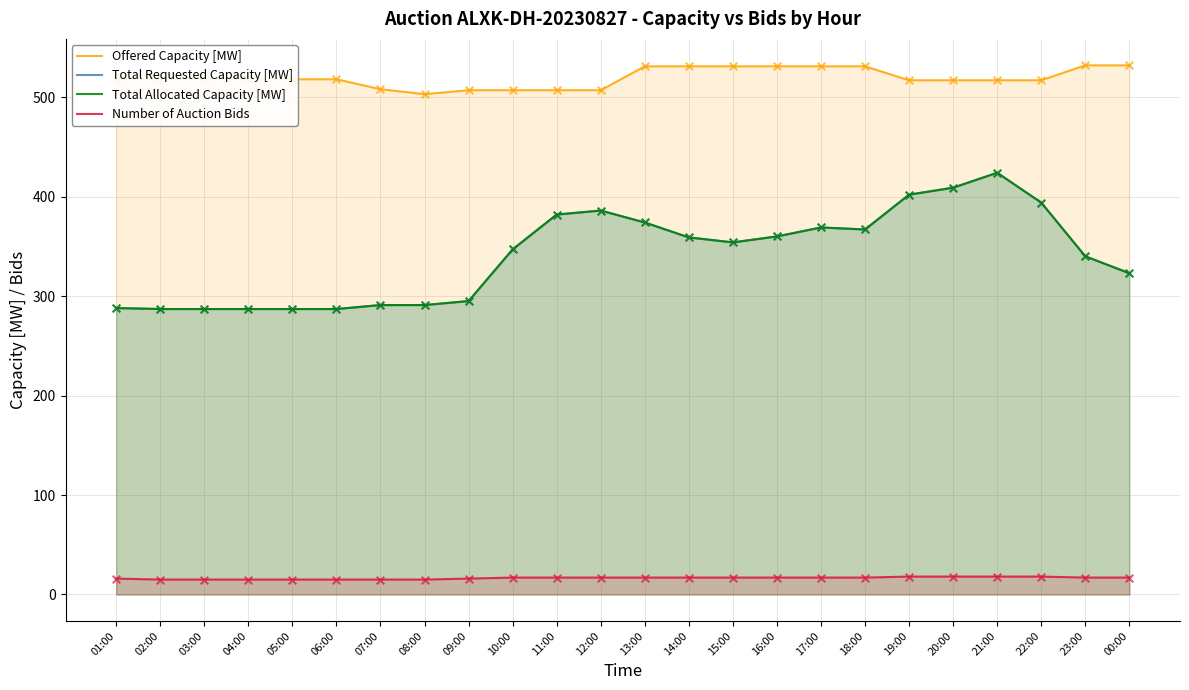

Which series has the largest total across all categories?

Offered Capacity [MW]